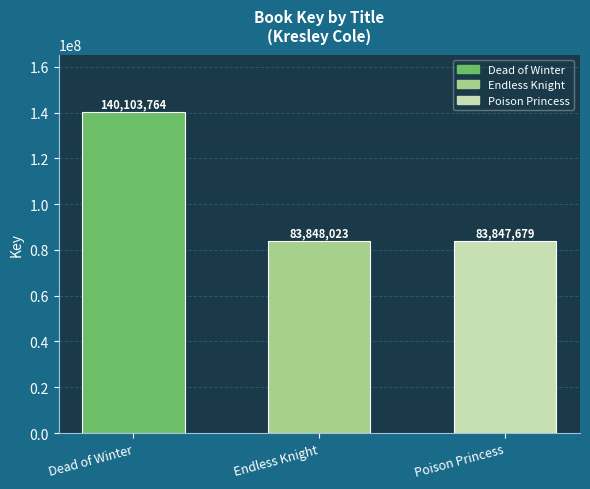

Which has a higher value, Poison Princess or Dead of Winter?

Dead of Winter